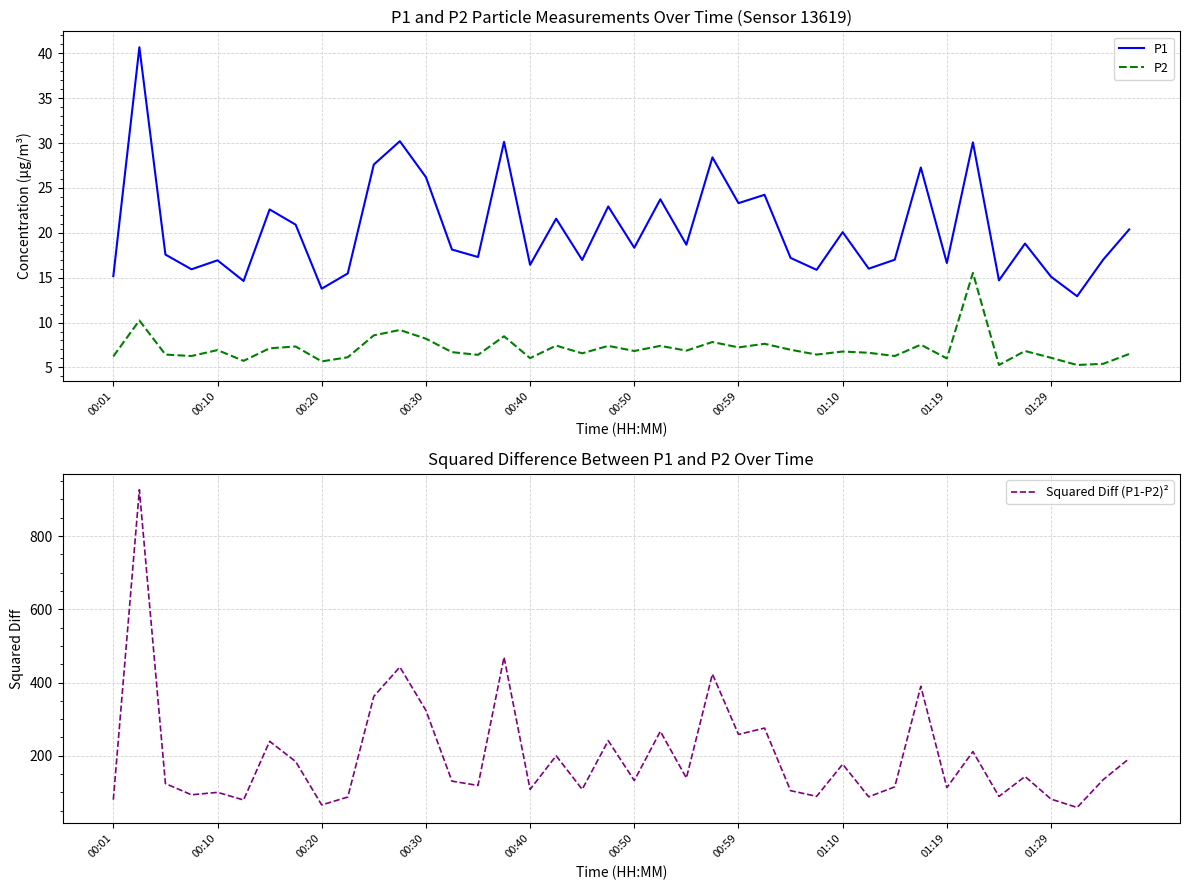

What is the highest value of the Squared Diff (P1-P2)² series?

926.6